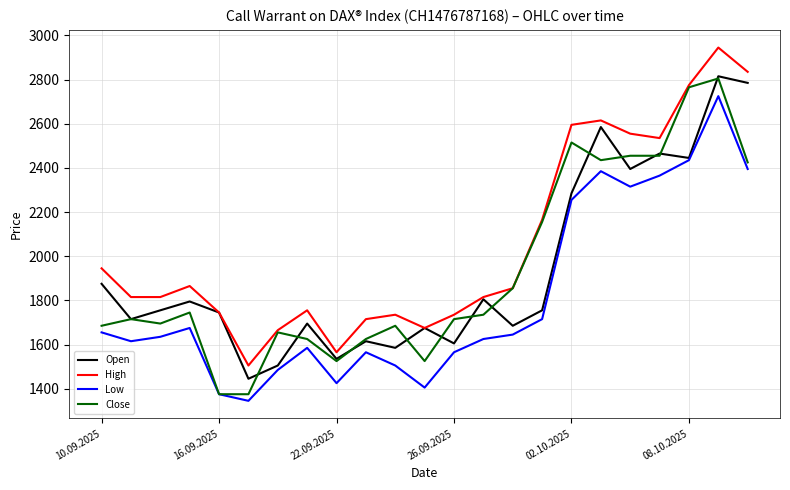

What is the highest value of the Close series?

2805